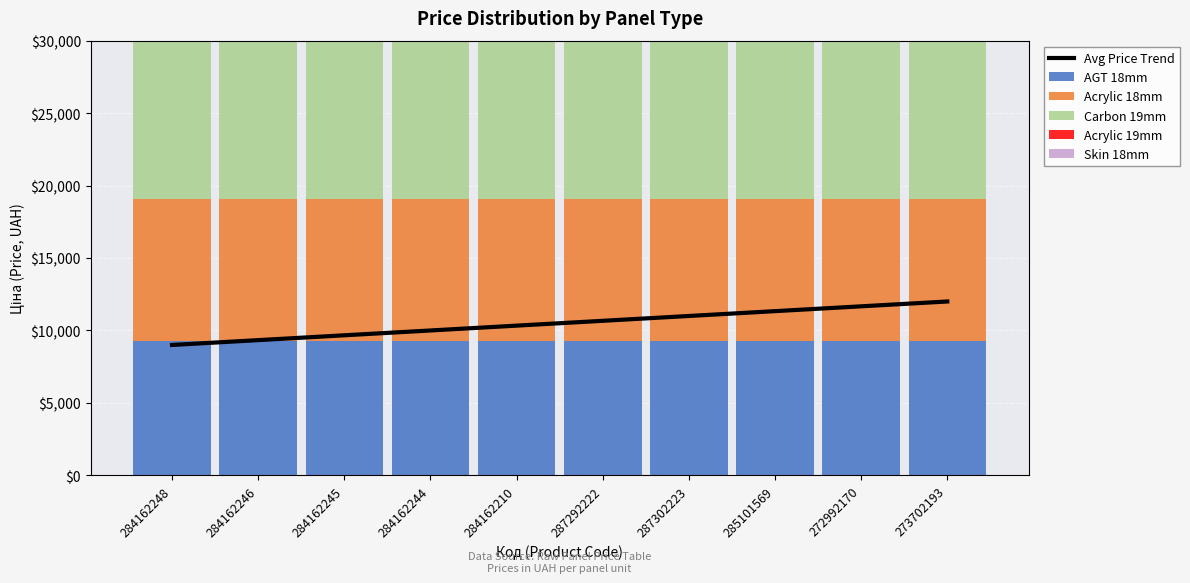

Reading left to right, transcribe all the data shown in this chart.

Avg Price Trend: 9000.0	9333.3	9666.7	10000.0	10333.3	10666.7	11000.0	11333.3	11666.7	12000.0
AGT 18mm: 9290.5	9290.5	9290.5	9290.5	9290.5	9290.5	9290.5	9290.5	9290.5	9290.5
Acrylic 18mm: 9775.5	9775.5	9775.5	9775.5	9775.5	9775.5	9775.5	9775.5	9775.5	9775.5
Carbon 19mm: 19564.9	19564.9	19564.9	19564.9	19564.9	16636.8	19564.9	19564.9	19564.9	19564.9
Acrylic 19mm: 9775.5	9775.5	9775.5	9775.5	9775.5	9775.5	9775.5	9775.5	9775.5	9775.5
Skin 18mm: 9196.3	9196.3	9196.3	8679.5	9196.3	9196.3	9196.3	9196.3	9196.3	9196.3